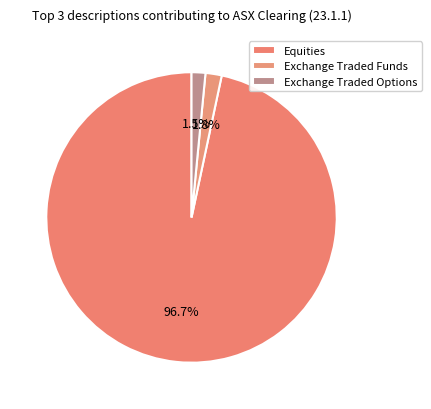

True or false: Equities accounts for 83% of the total.

False